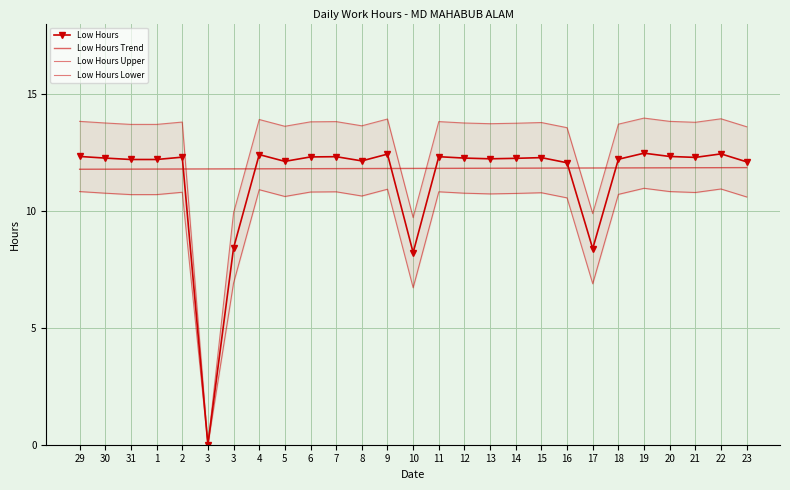

What is the sum of the Low Hours Upper values at 31 and 30?

27.4